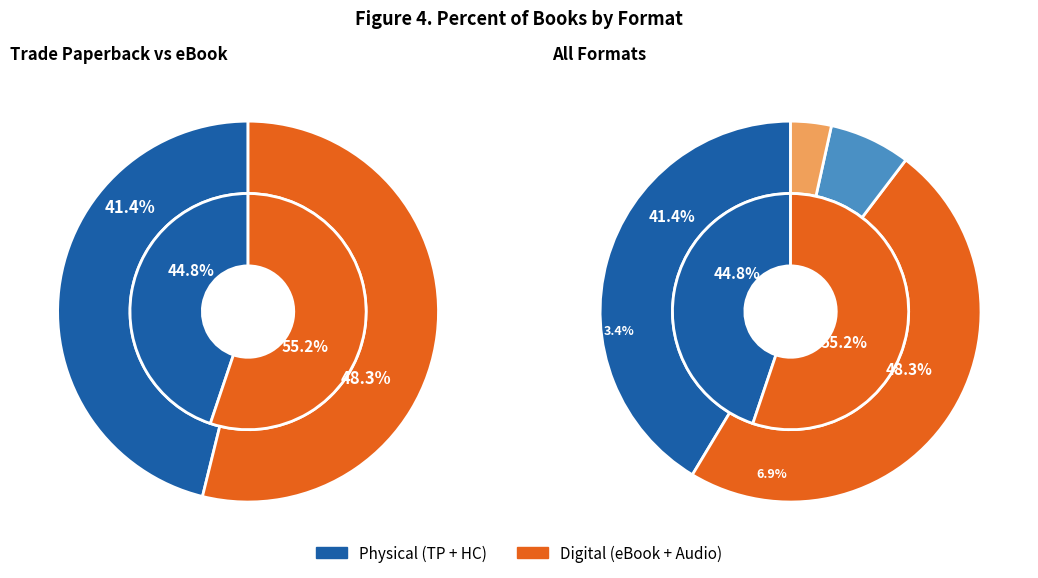

The Audio Download slice represents 7% of the pie. True or false?

True